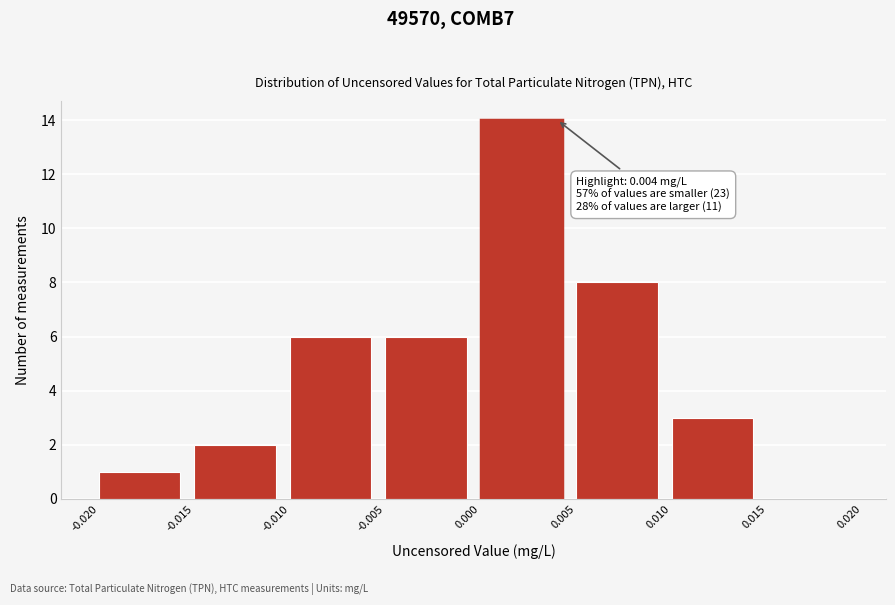

Which range on the x-axis has the tallest bar?

0.000 to 0.005